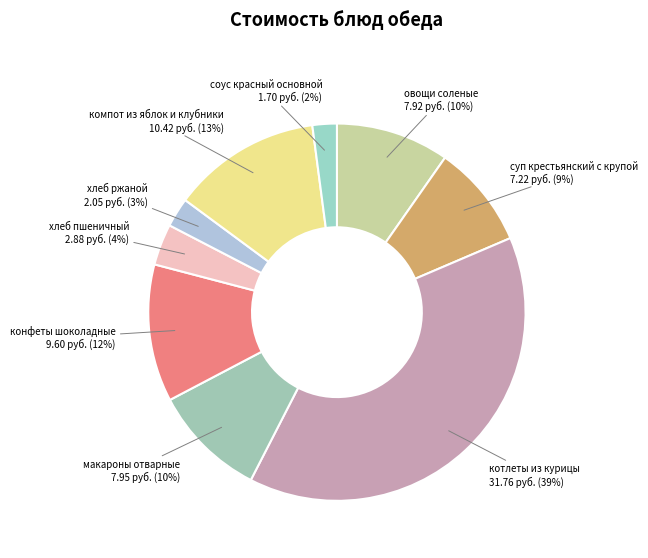

Is it true that овощи соленые is 10% of the pie?

True